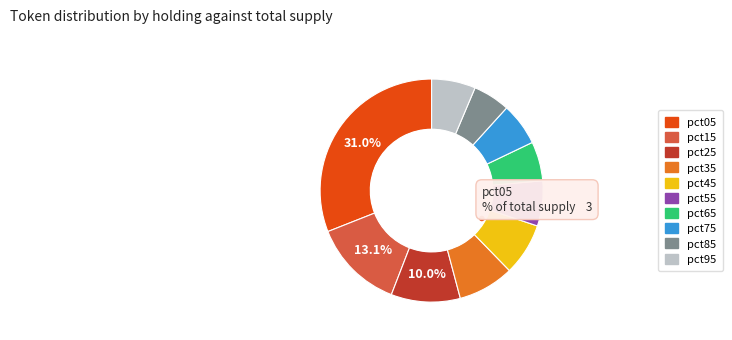

To the nearest percent, what is the difference between the largest and smallest slice percentages?

26%